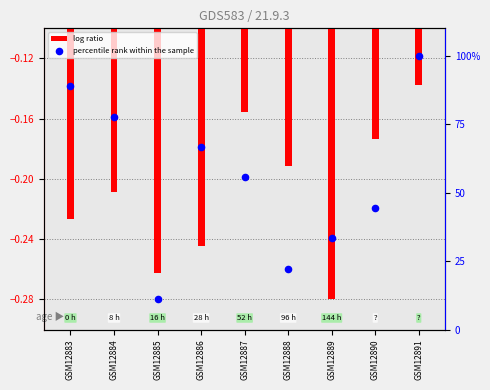

Which series contains the highest Y value?

percentile rank within the sample